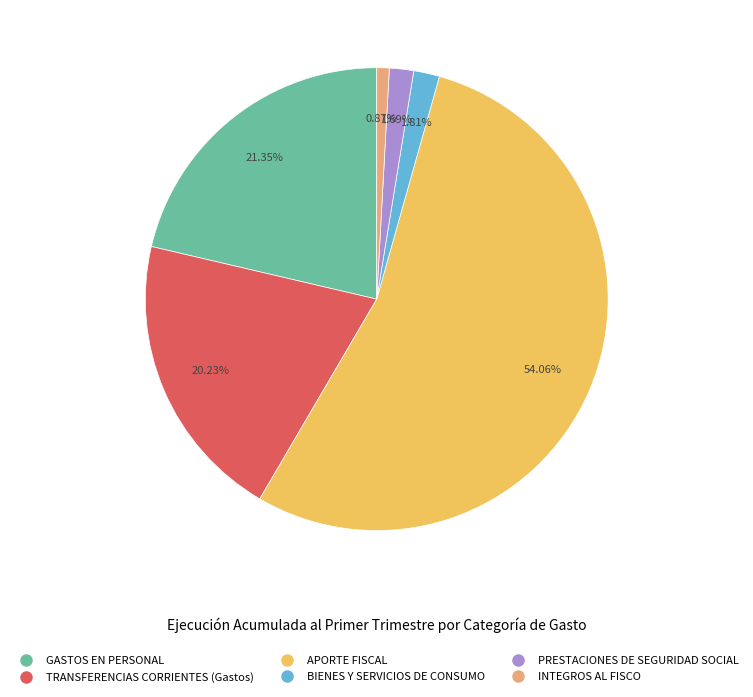

Does PRESTACIONES DE SEGURIDAD SOCIAL represent more than half of the total?

No